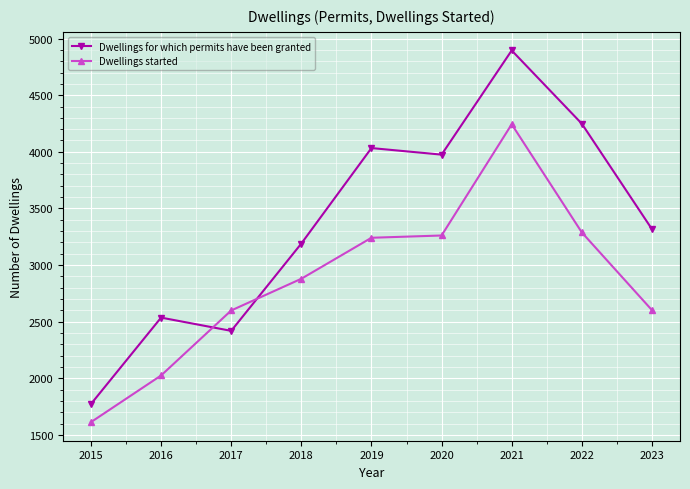

Where is the first local maximum for Dwellings for which permits have been granted?

2016